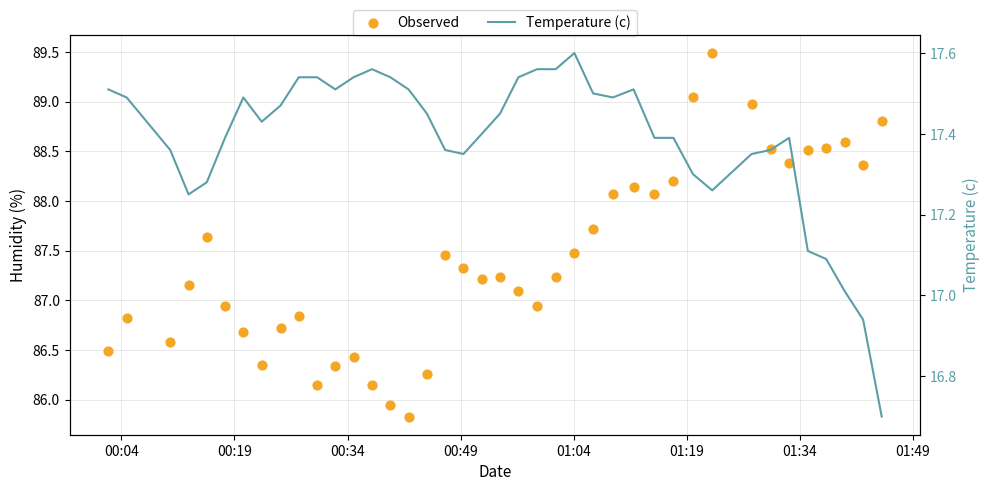

What are all the series names shown in the legend?

Observed, Temperature (c)